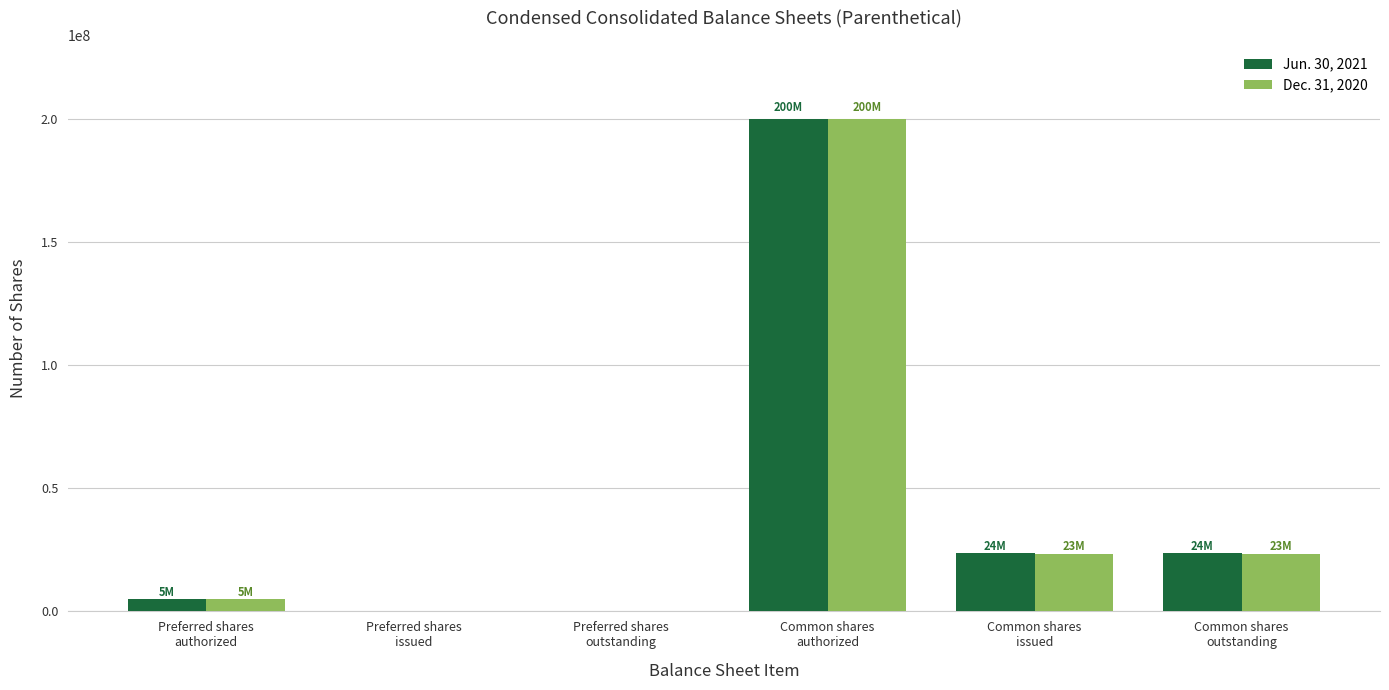

How many distinct data groups are displayed?

2